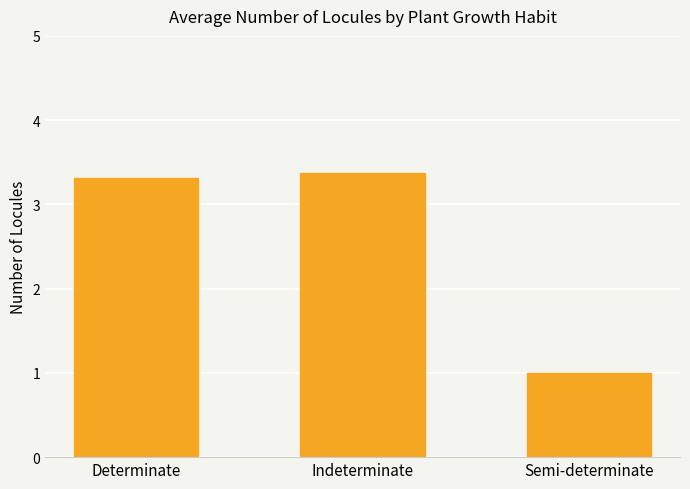

At which category does the chart reach its minimum across all series?

Semi-determinate